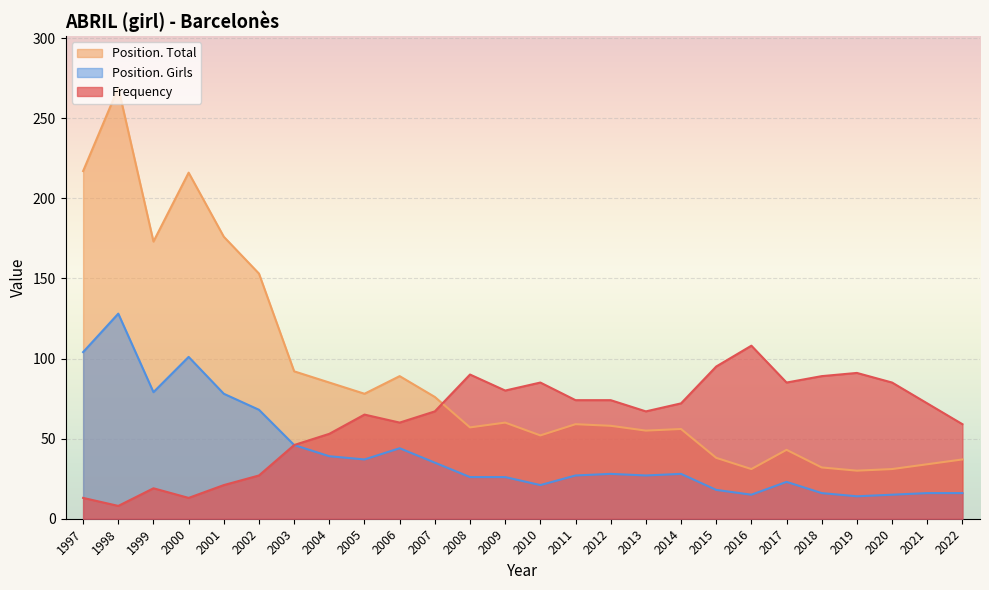

The value of Frequency at 2022 is 104. True or false?

False